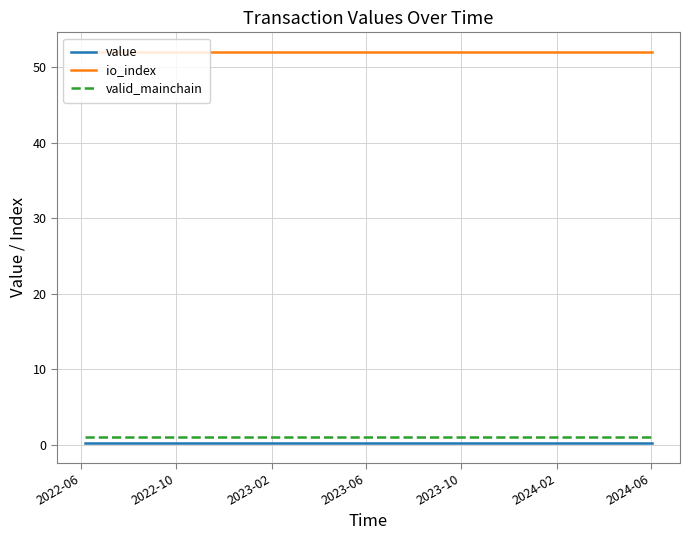

Which series has the largest total across all categories?

io_index